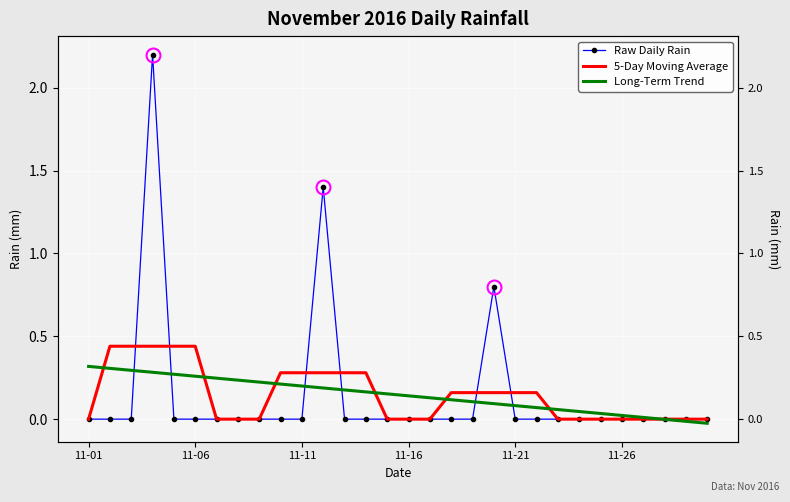

What is the sum of the 5-Day Moving Average values at 14 and 9?

0.3